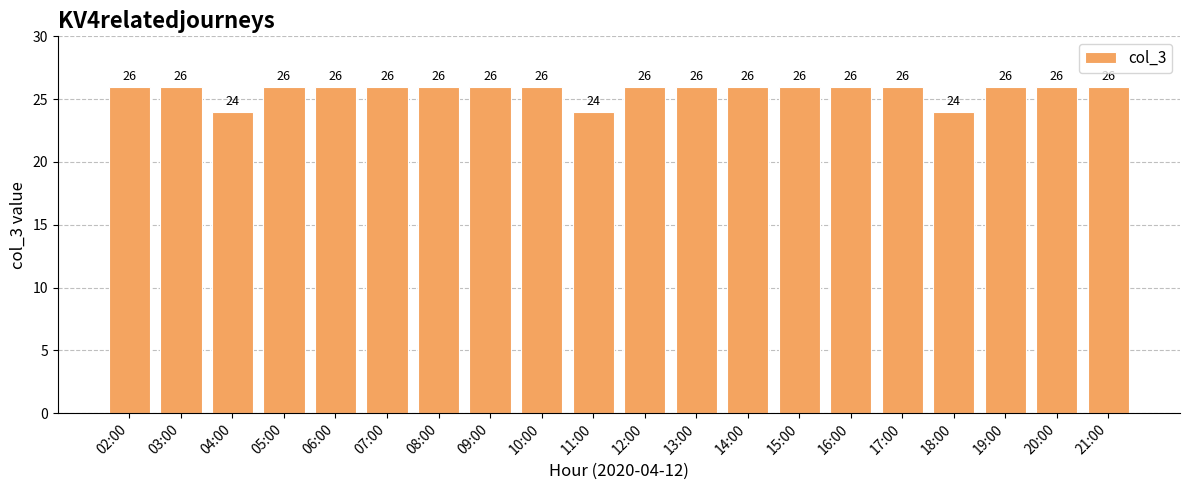

What is the greatest value displayed?

26